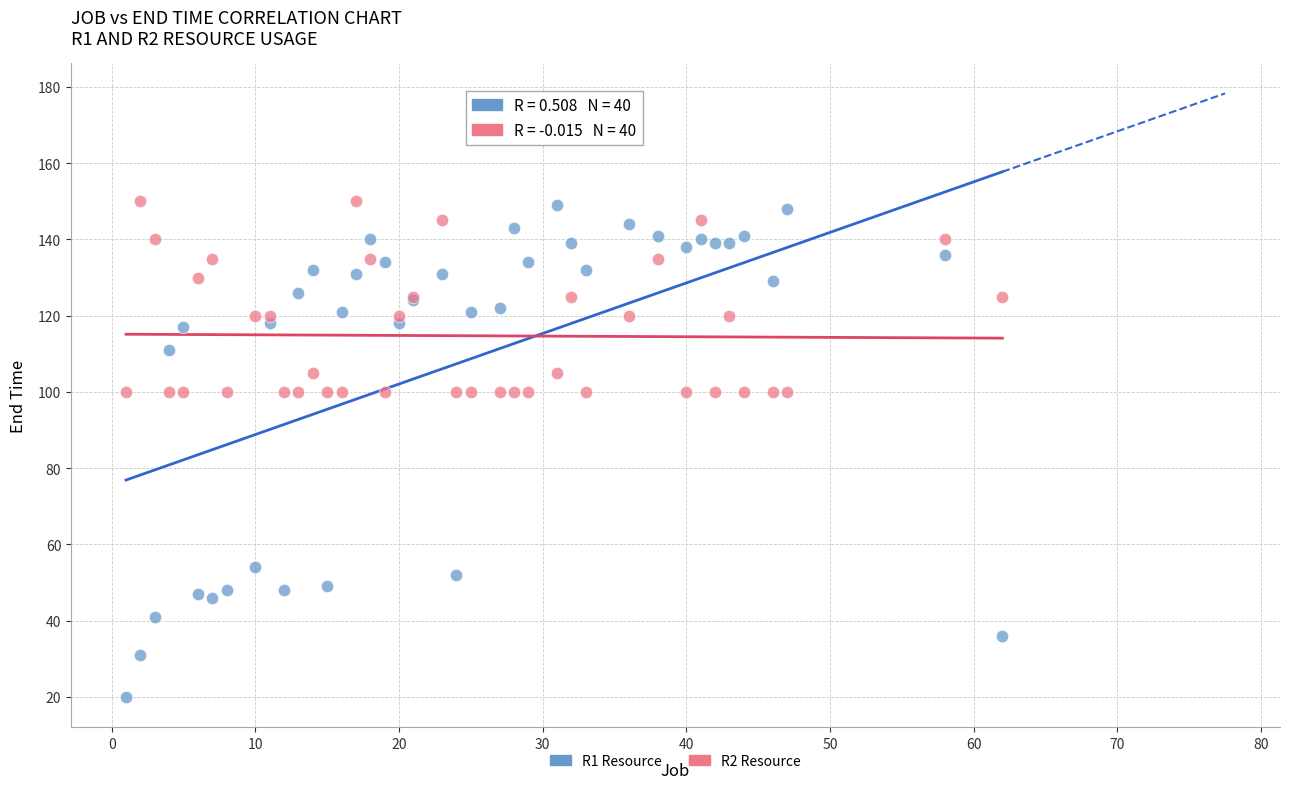

Which series reaches the minimum Y coordinate?

R1 Resource